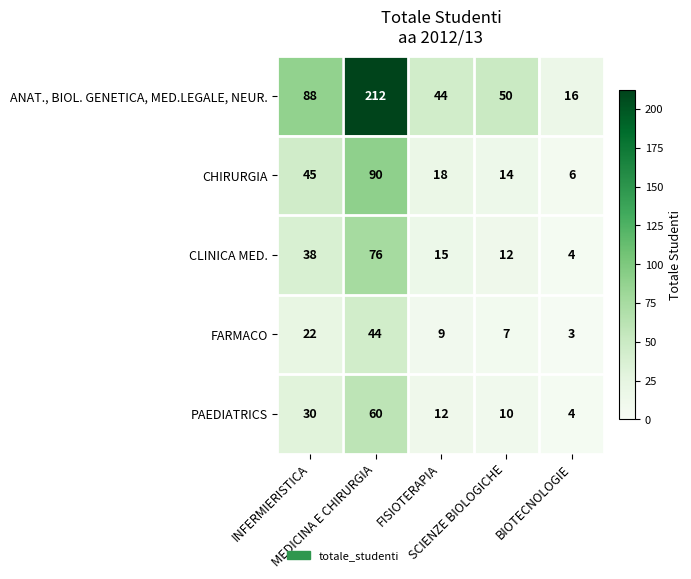

What is the difference between the maximum and second lowest values in the CLINICA MED. series?

64